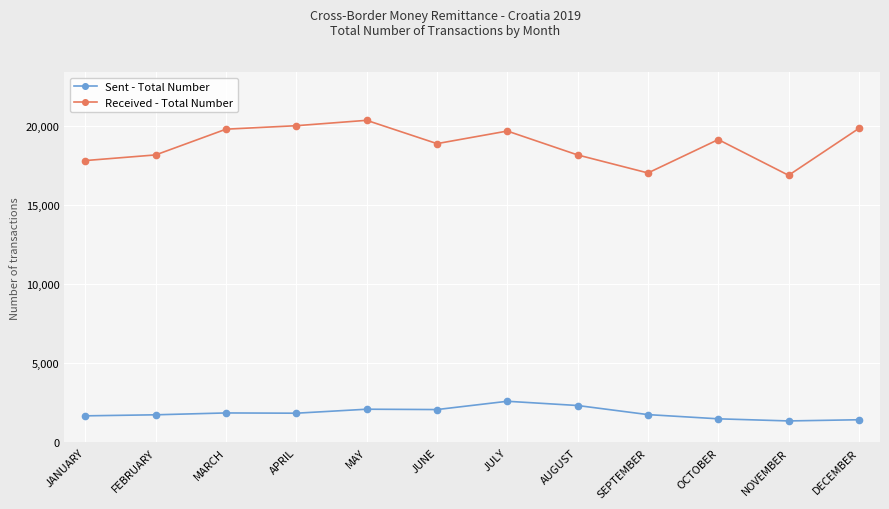

True or false: Received - Total Number has a value of 26613 at AUGUST.

False